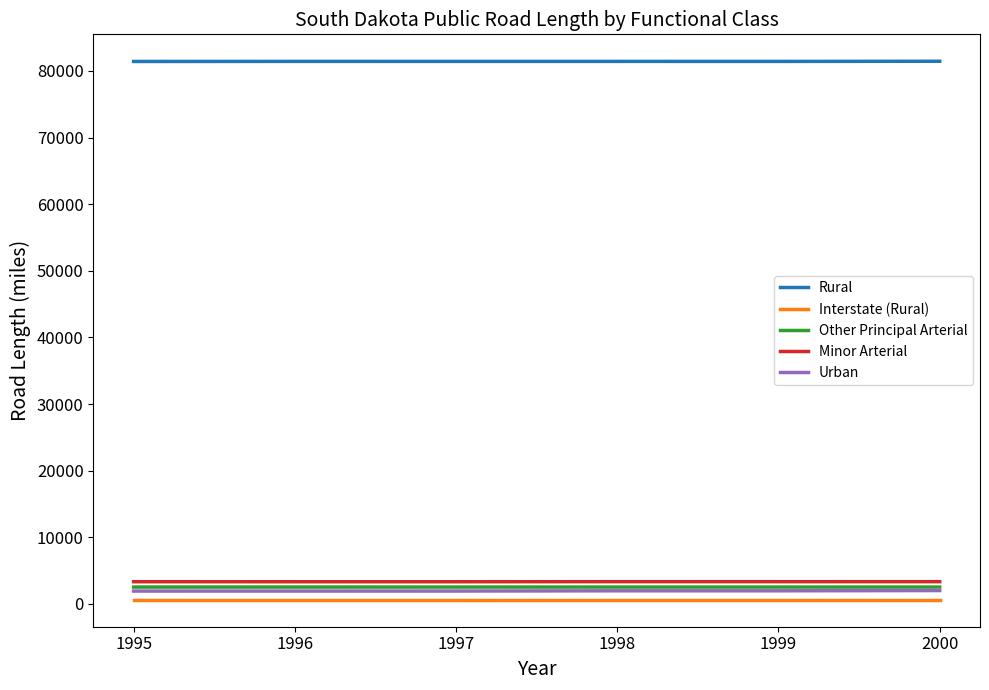

True or false: Rural and Minor Arterial intersect in this chart.

False